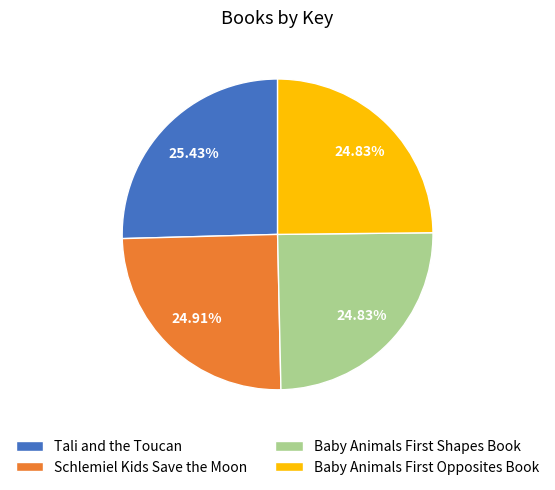

To the nearest percent, what is the difference between the largest and smallest slice percentages?

1%